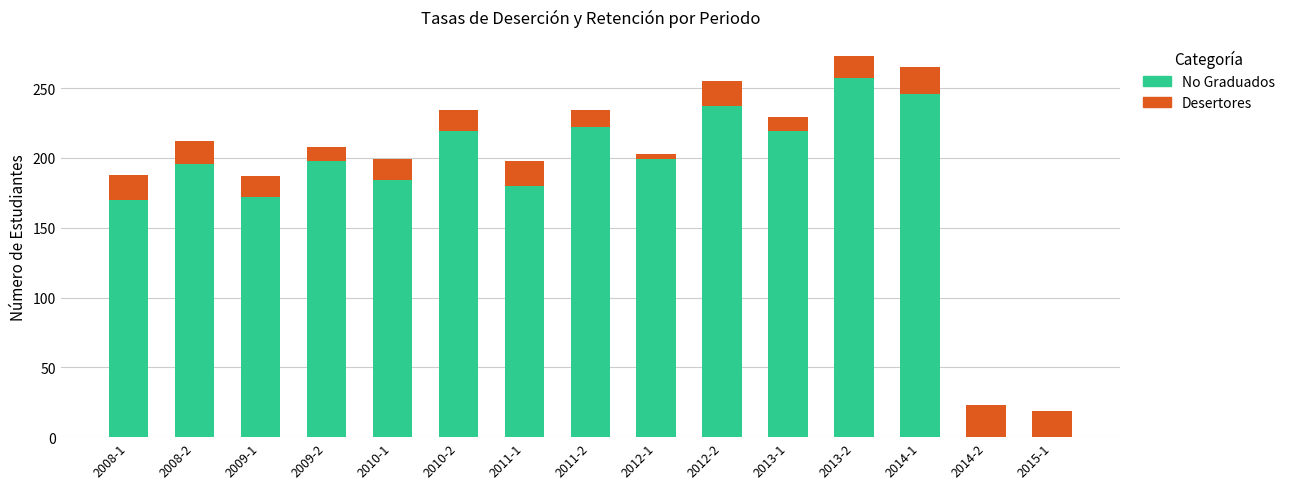

At which label does No Graduados reach its peak?

2013-2